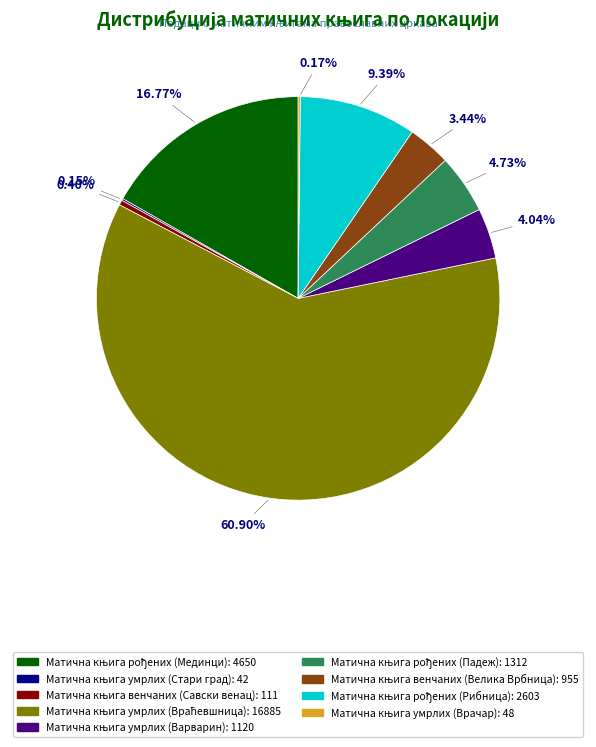

Is there a majority slice in this chart?

Yes